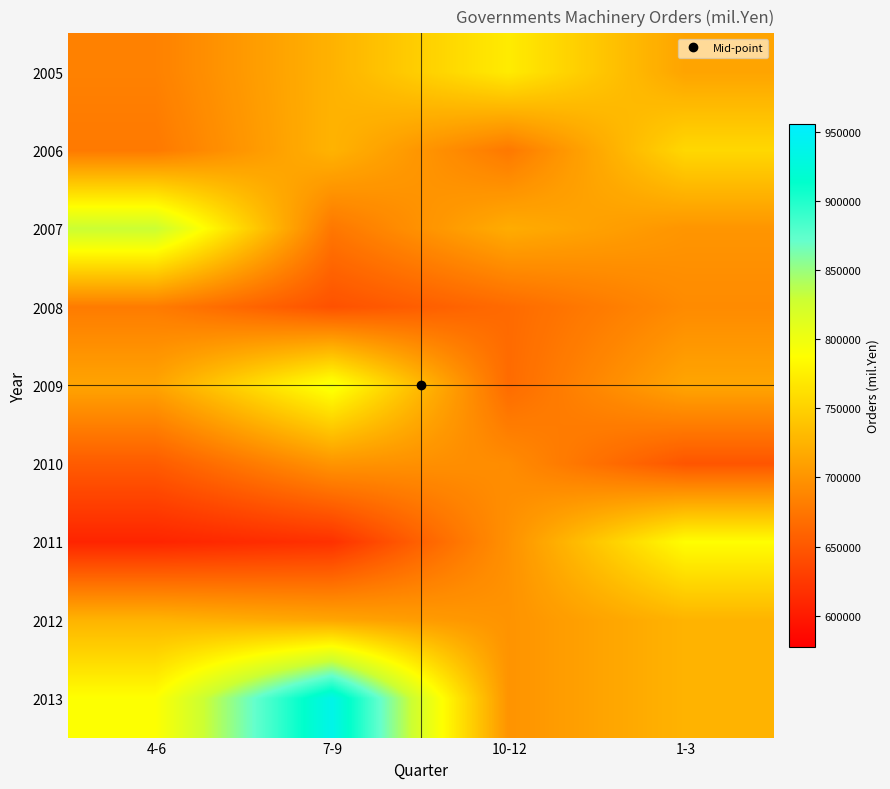

Which series has the widest spread of values?

2013